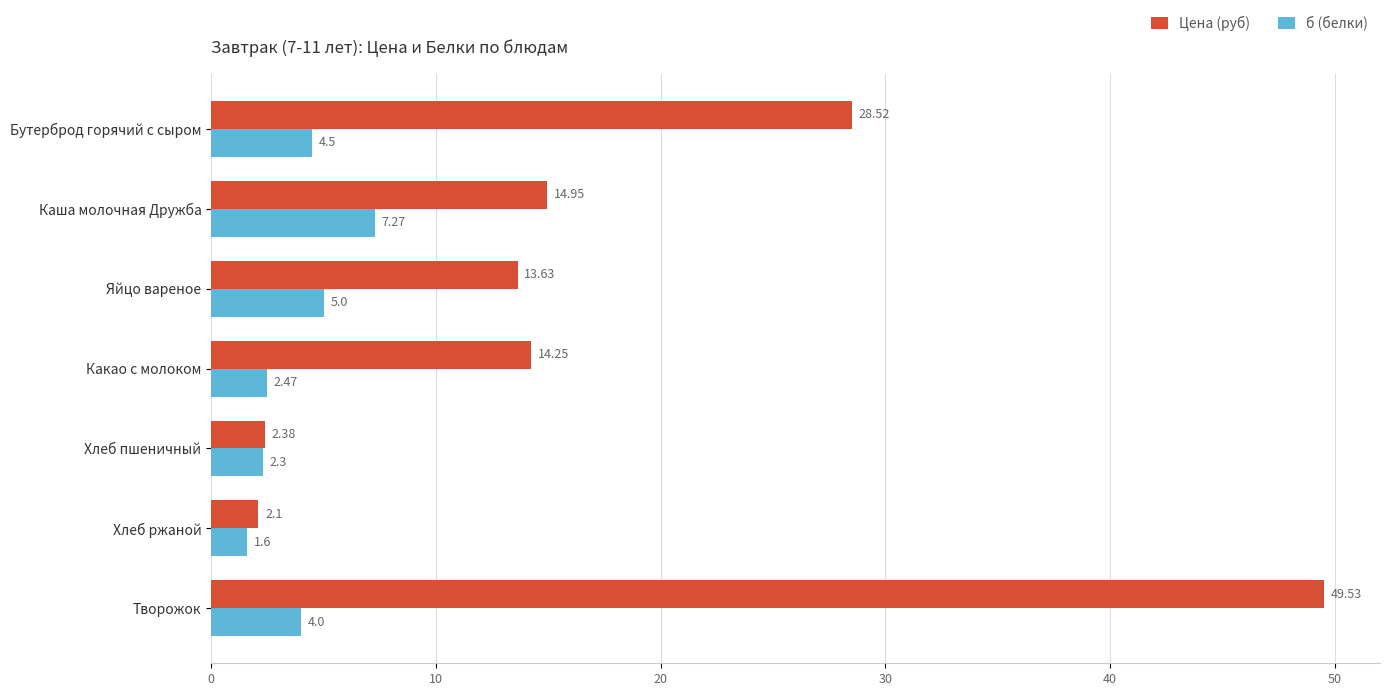

Which label corresponds to the largest value in the chart?

Творожок